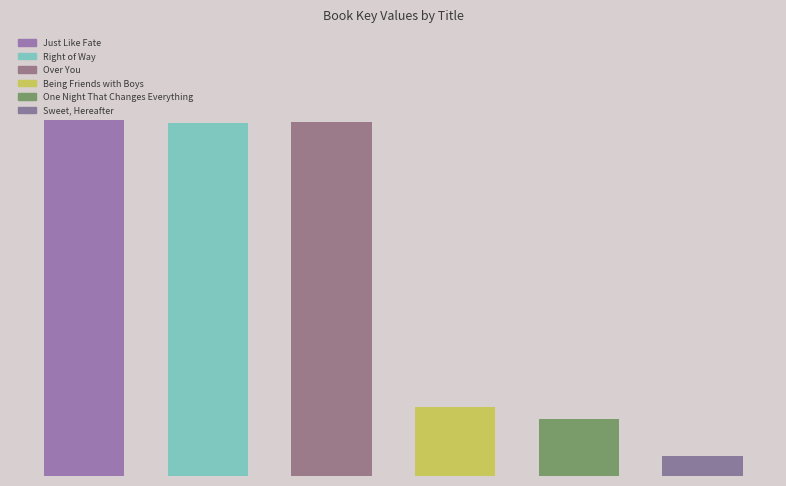

Rank the categories by value from lowest to highest.

5, 4, 3, 1, 2, 0